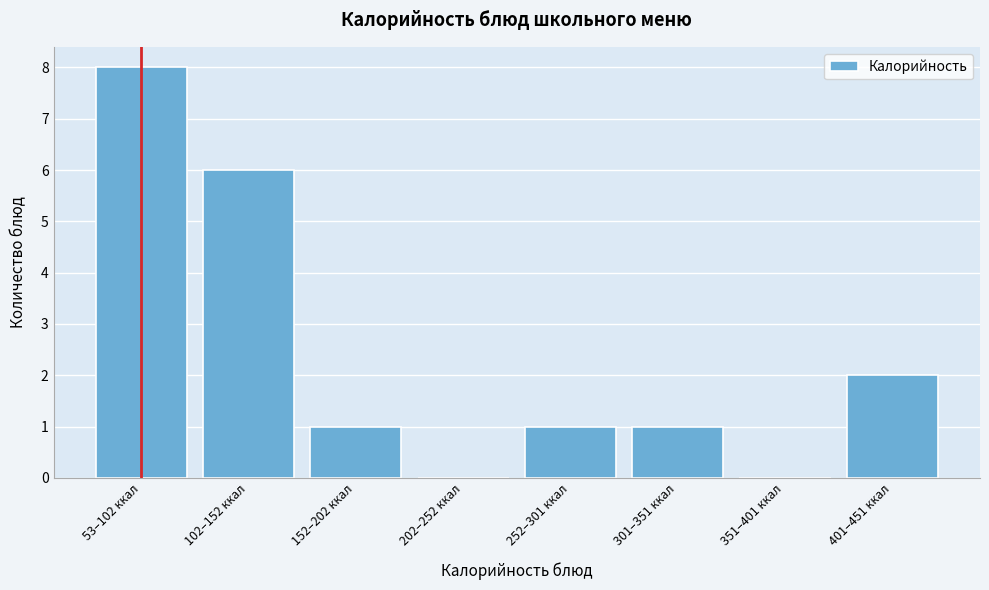

Reading left to right, transcribe all the data shown in this chart.

53–102 ккал=8	102–152 ккал=6	152–202 ккал=1	202–252 ккал=0	252–301 ккал=1	301–351 ккал=1	351–401 ккал=0	401–451 ккал=2